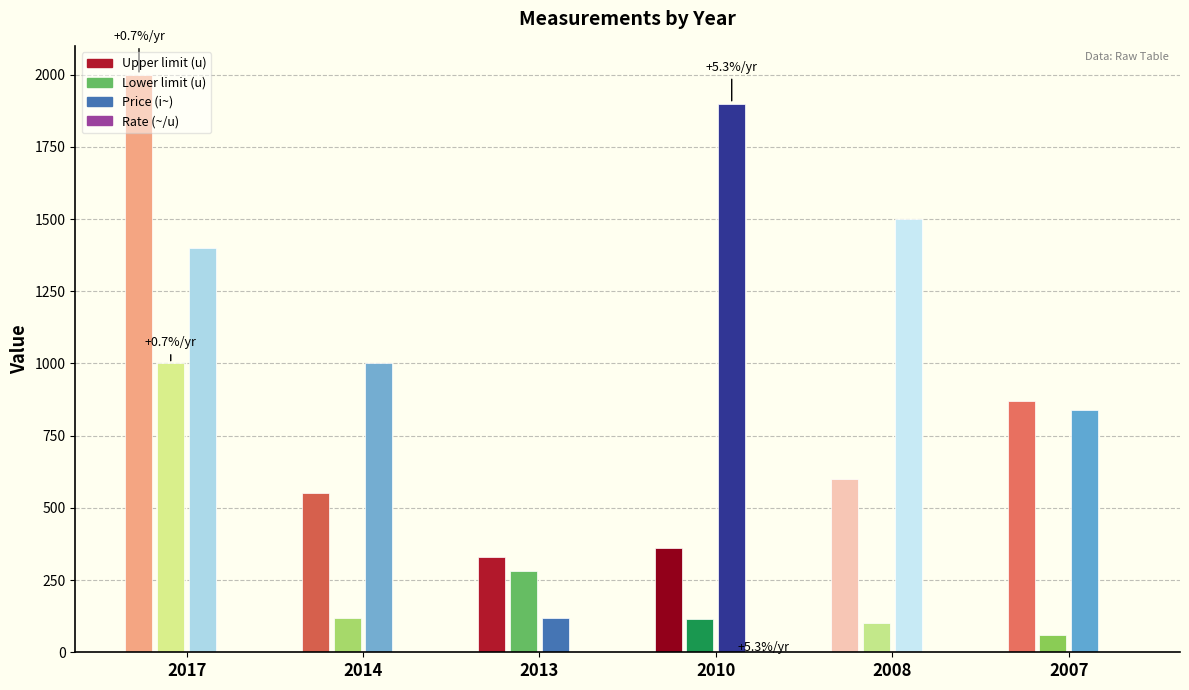

At which category is the sum across all series the highest?

2017